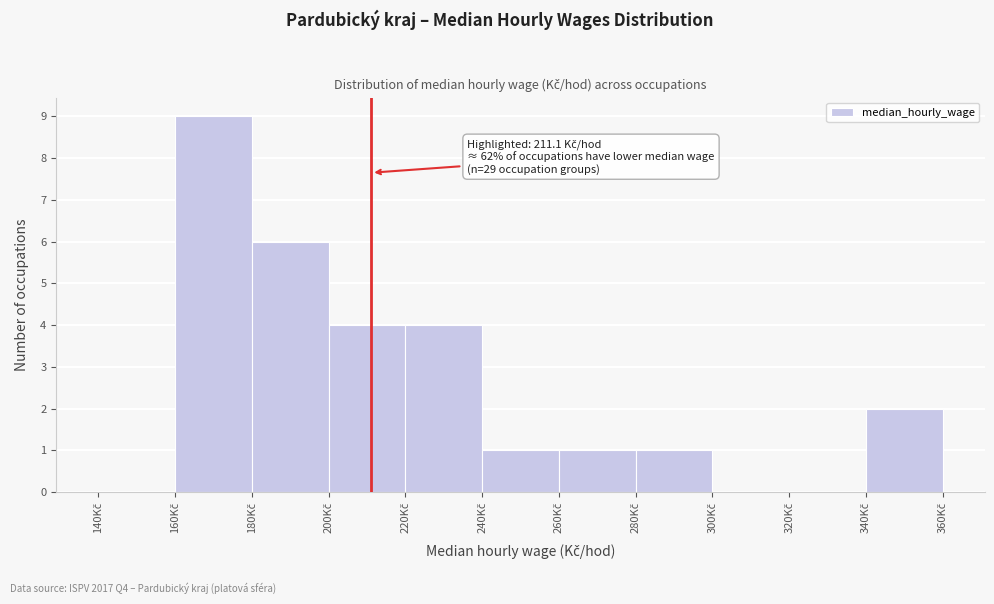

Over which range of the x-axis is the bar tallest?

160 to 180